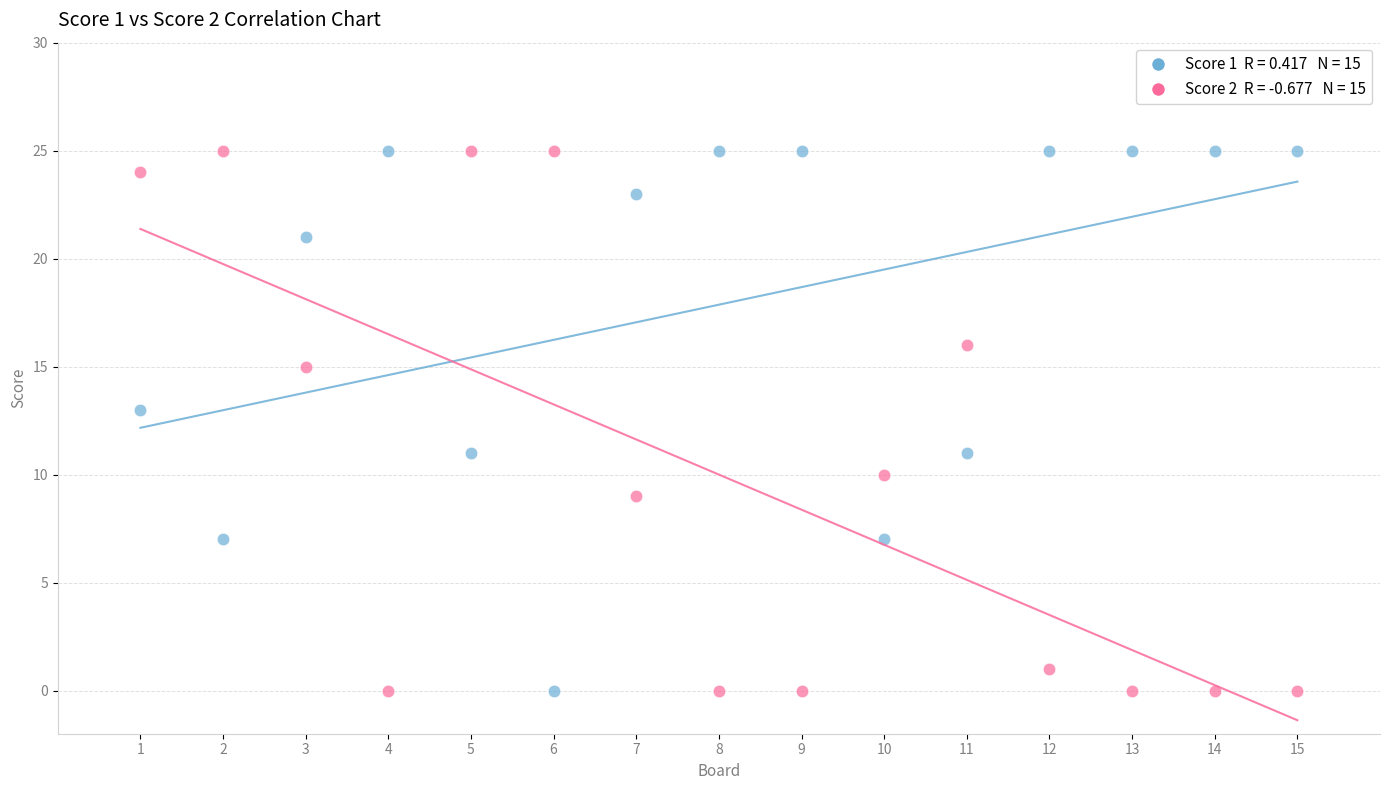

Across all data points, what is the range of Y values (max minus min)?

25